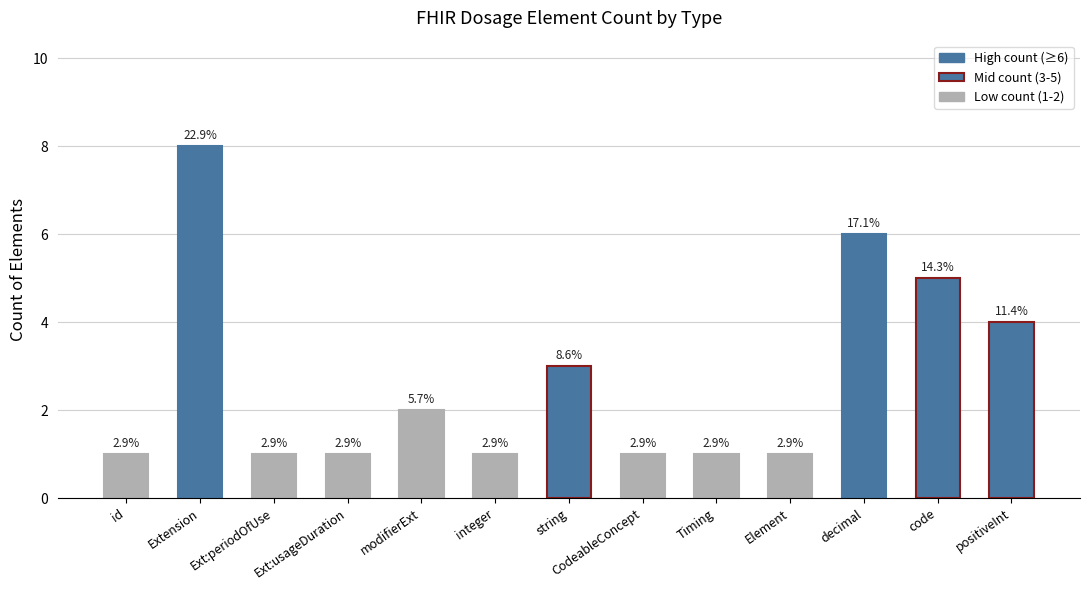

Rank the categories by value from highest to lowest.

Extension, decimal, code, positiveInt, string, modifierExt, id, Ext:periodOfUse, Ext:usageDuration, integer, CodeableConcept, Timing, Element